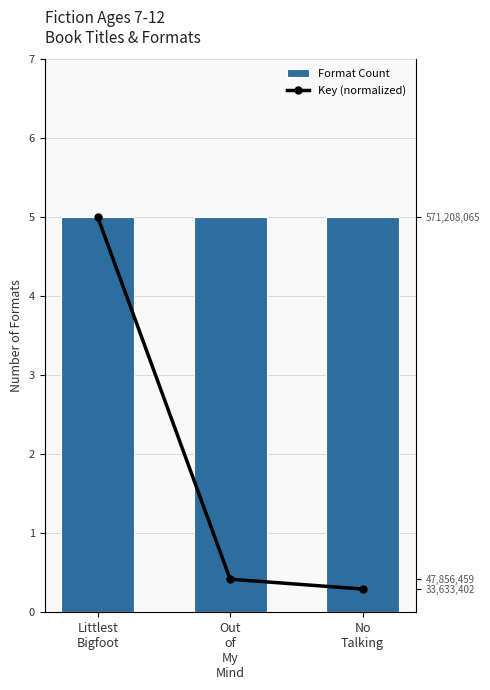

Where is Format Count nearest to the value 5?

Littlest
Bigfoot